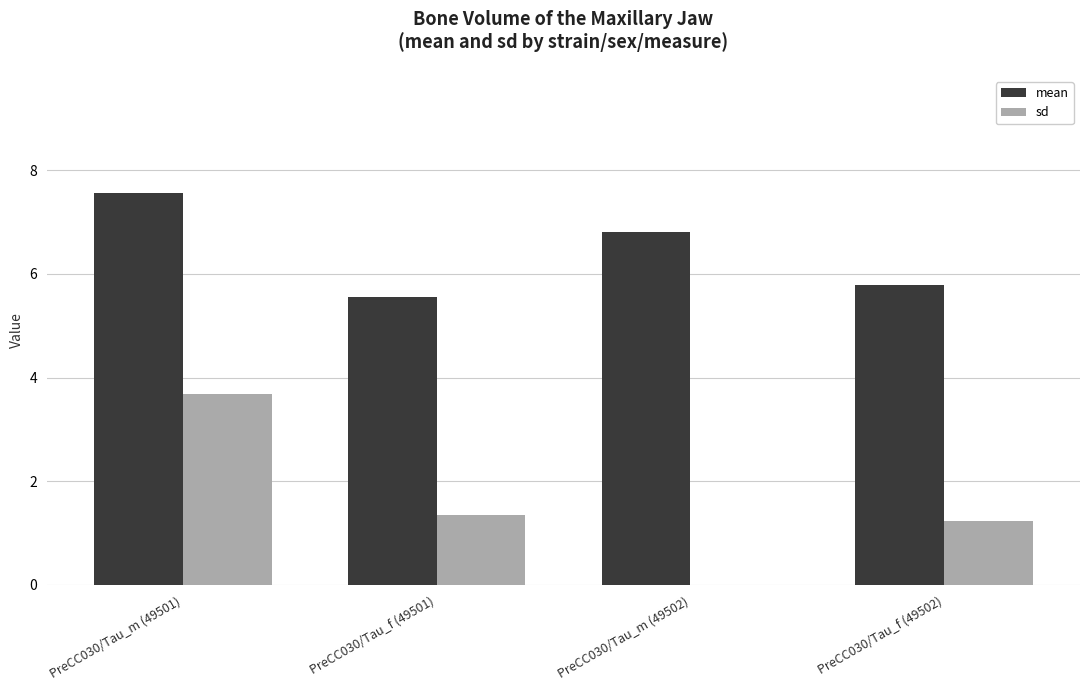

What is the sum of the mean values at PreCC030/Tau_f (49502) and PreCC030/Tau_m (49502)?

12.6